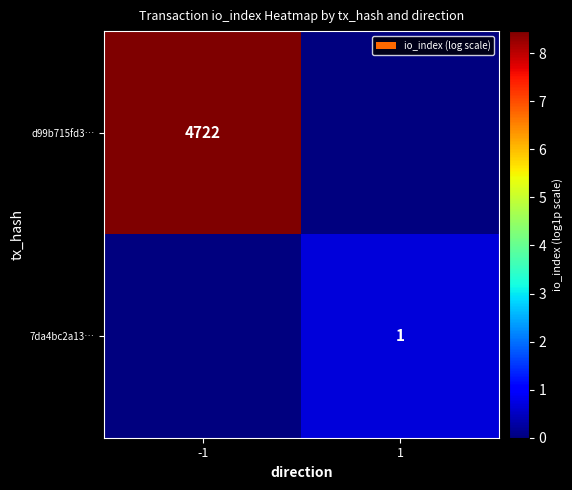

The value of 7da4bc2a13… at 1 is 2. True or false?

False